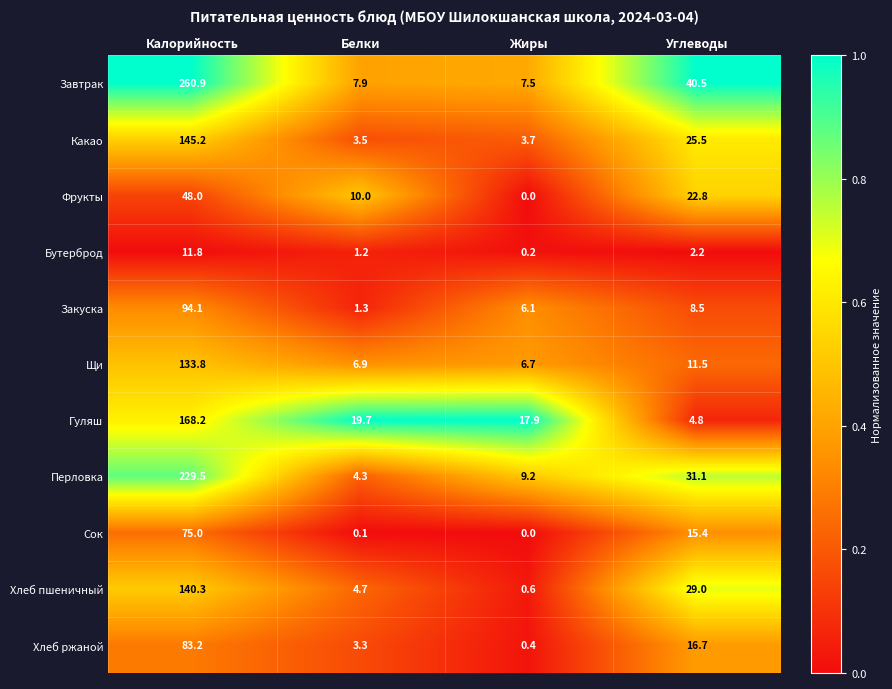

True or false: Гуляш has a value of 4.8 at Углеводы.

True